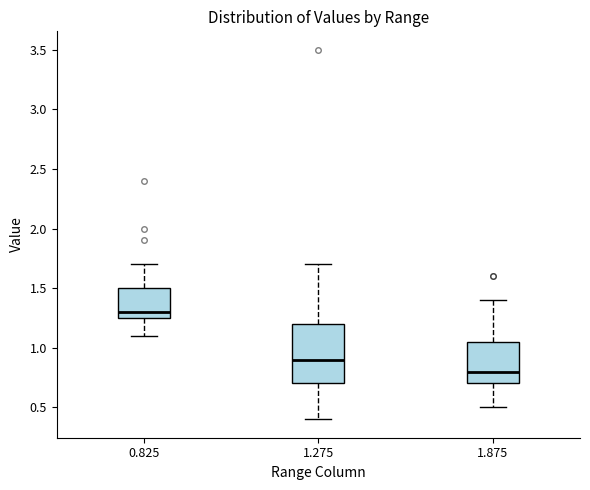

Reading left to right, read every box against the y-axis: the position of its median line, the range the box covers, and the ends of its whiskers. The values are not printed on the chart, so give them approximately, as read against the axis.

0.825: median 1.30, box 1.25 to 1.50, whiskers 1.10 to 1.70
1.275: median 0.90, box 0.70 to 1.20, whiskers 0.40 to 1.70
1.875: median 0.80, box 0.70 to 1.05, whiskers 0.50 to 1.40